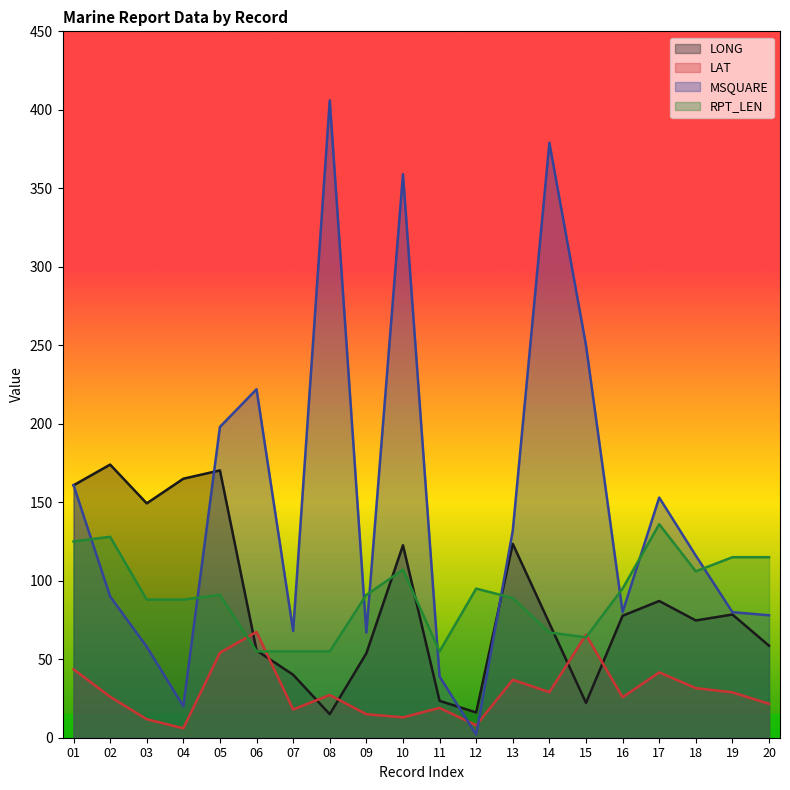

At how many categories does at least one series exceed 8?

20